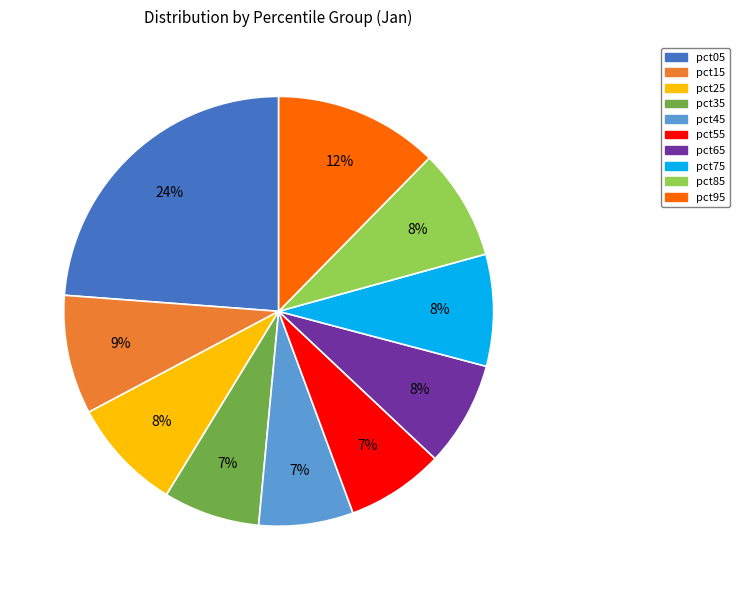

To the nearest percent, what is the difference between the largest and smallest slice percentages?

17%